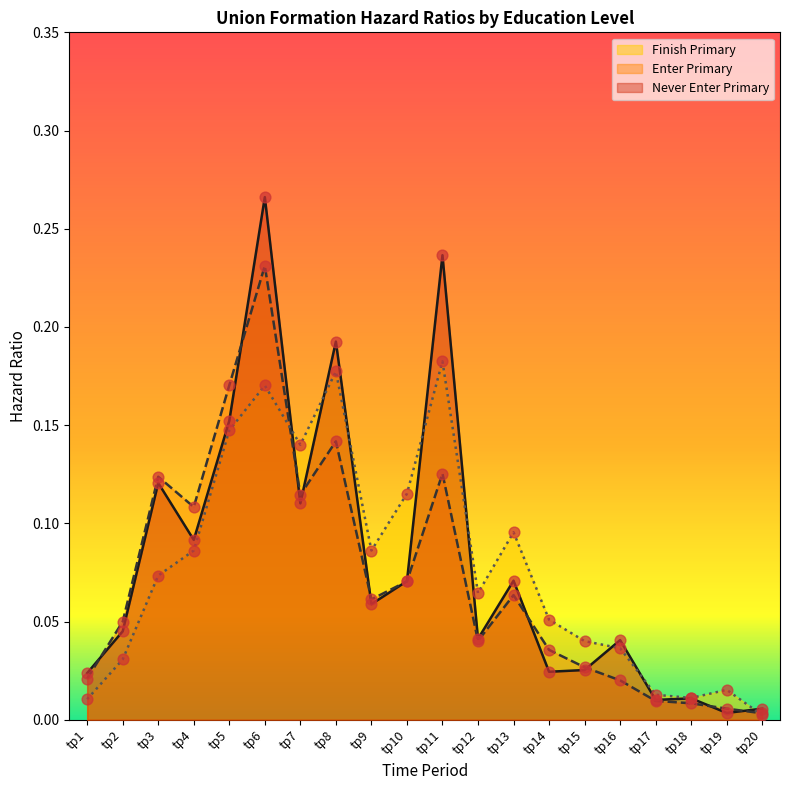

Which series contains the highest Y value?

Never Enter Primary